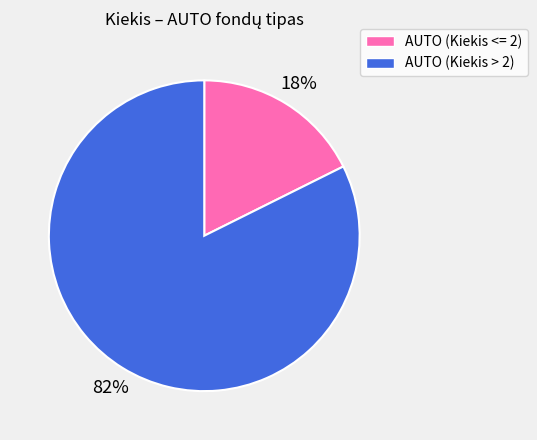

Count the number of slices in the pie.

2